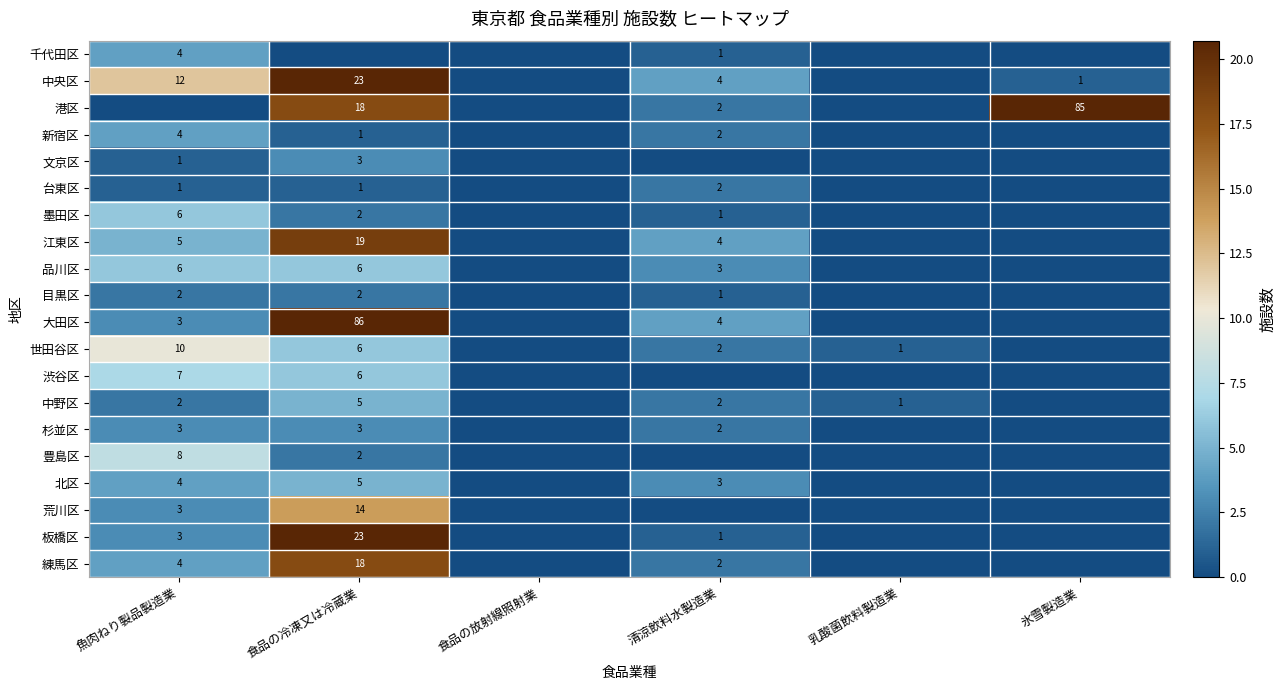

What is the difference between the 世田谷区 values at 清涼飲料水製造業 and 魚肉ねり製品製造業?

8